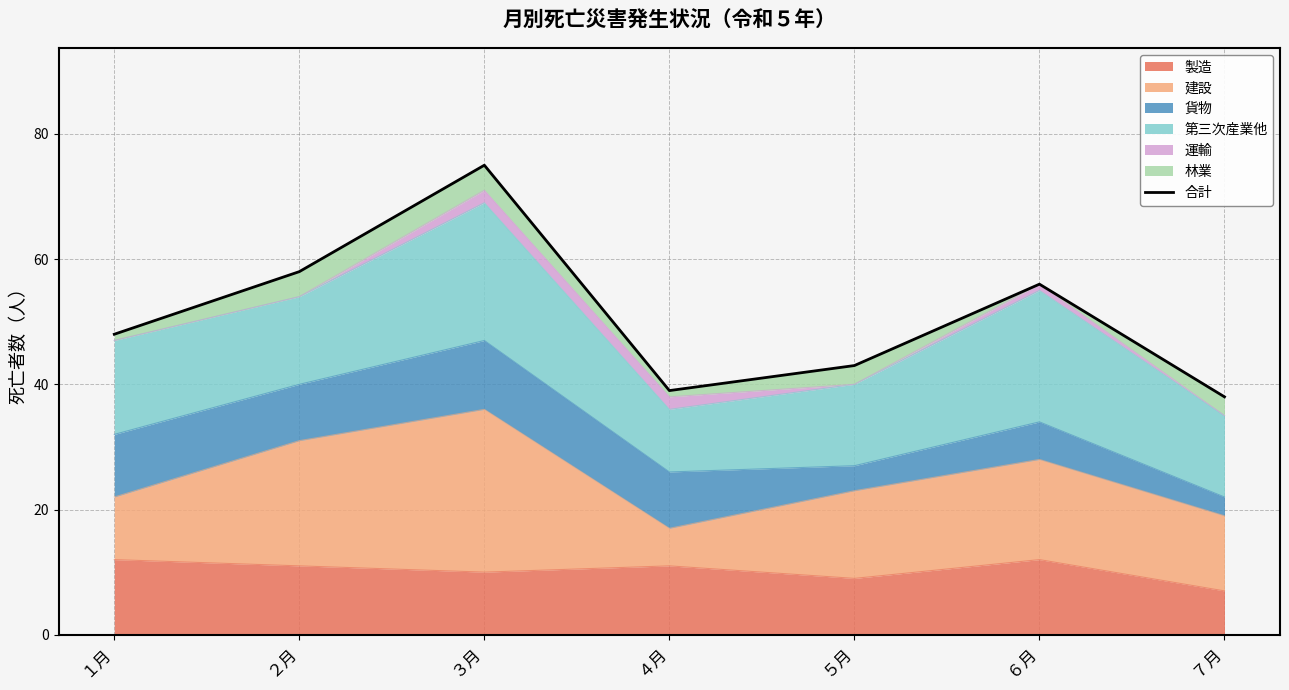

Reading left to right, extract all data points from this chart.

48	58	75	39	43	56	38